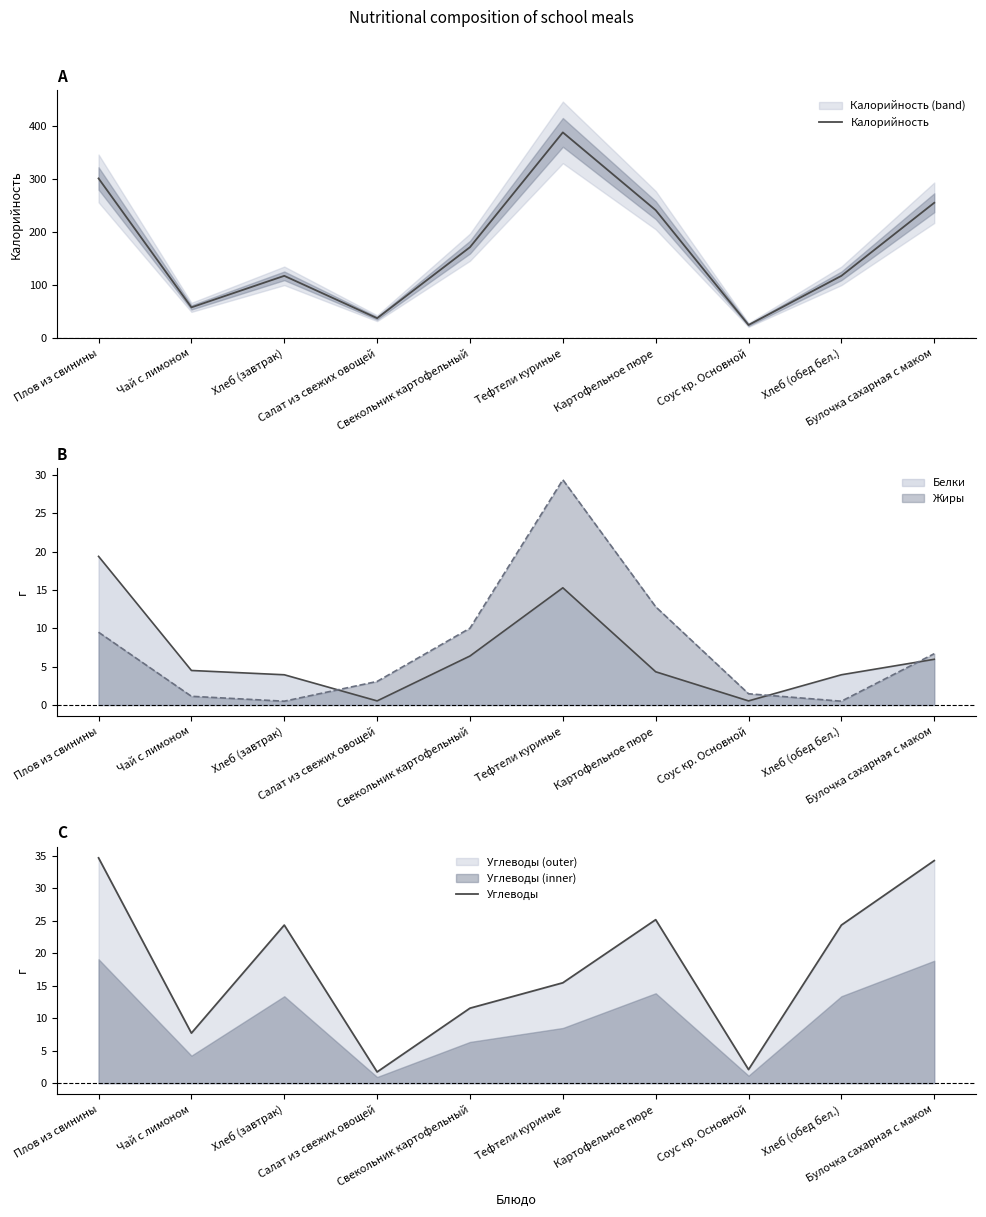

Does the chart have visible grid lines?

No